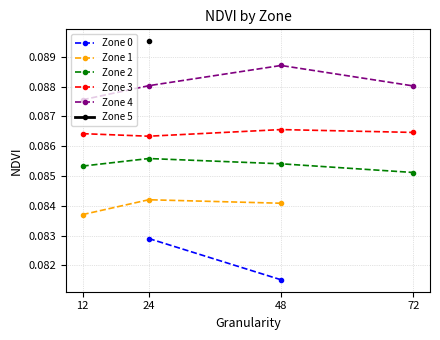

What is the highest value of the Zone 2 series?

0.1